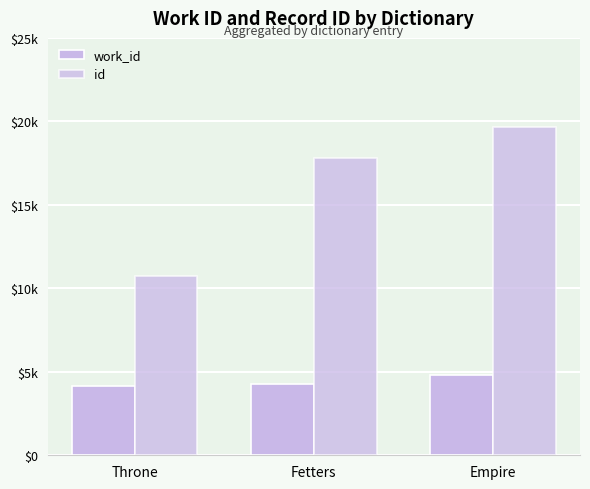

Are the bars horizontal?

No